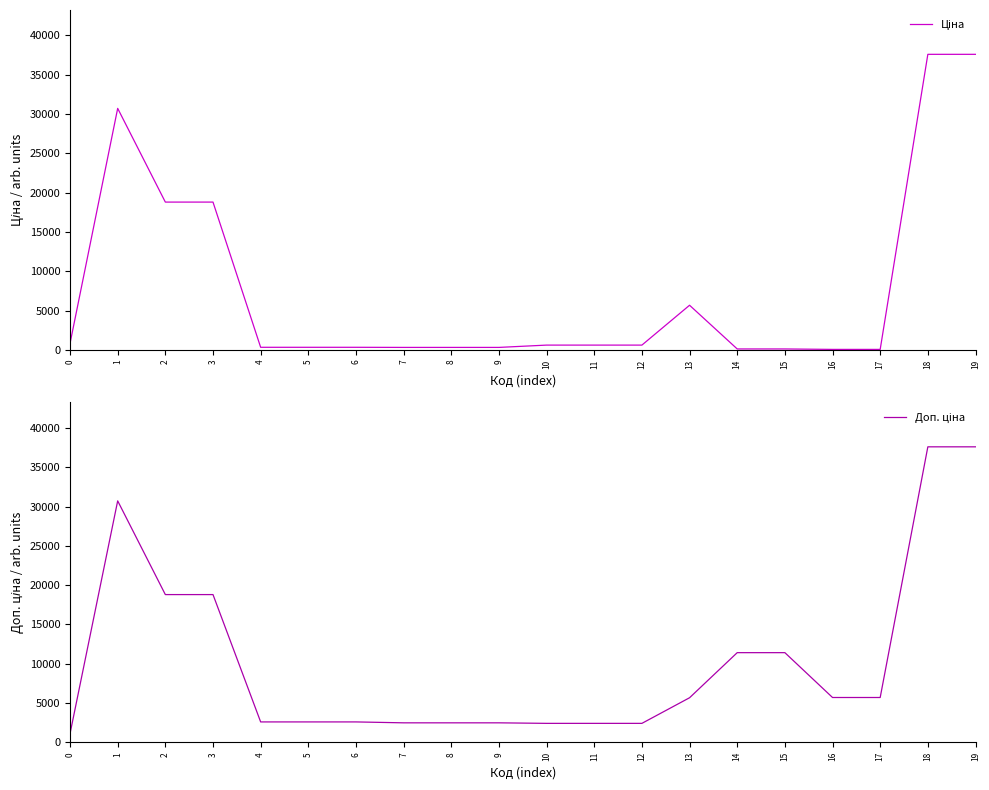

Does the chart have visible grid lines?

No